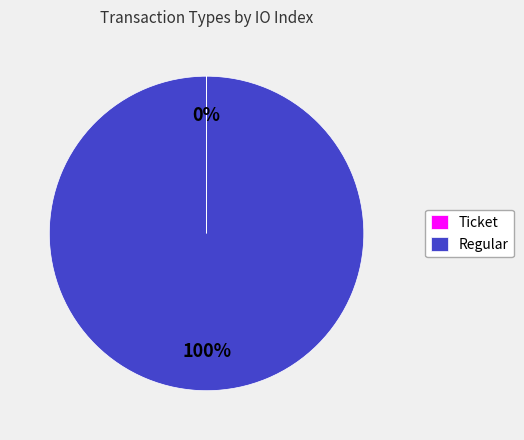

Which slice represents more than half of the pie?

Regular